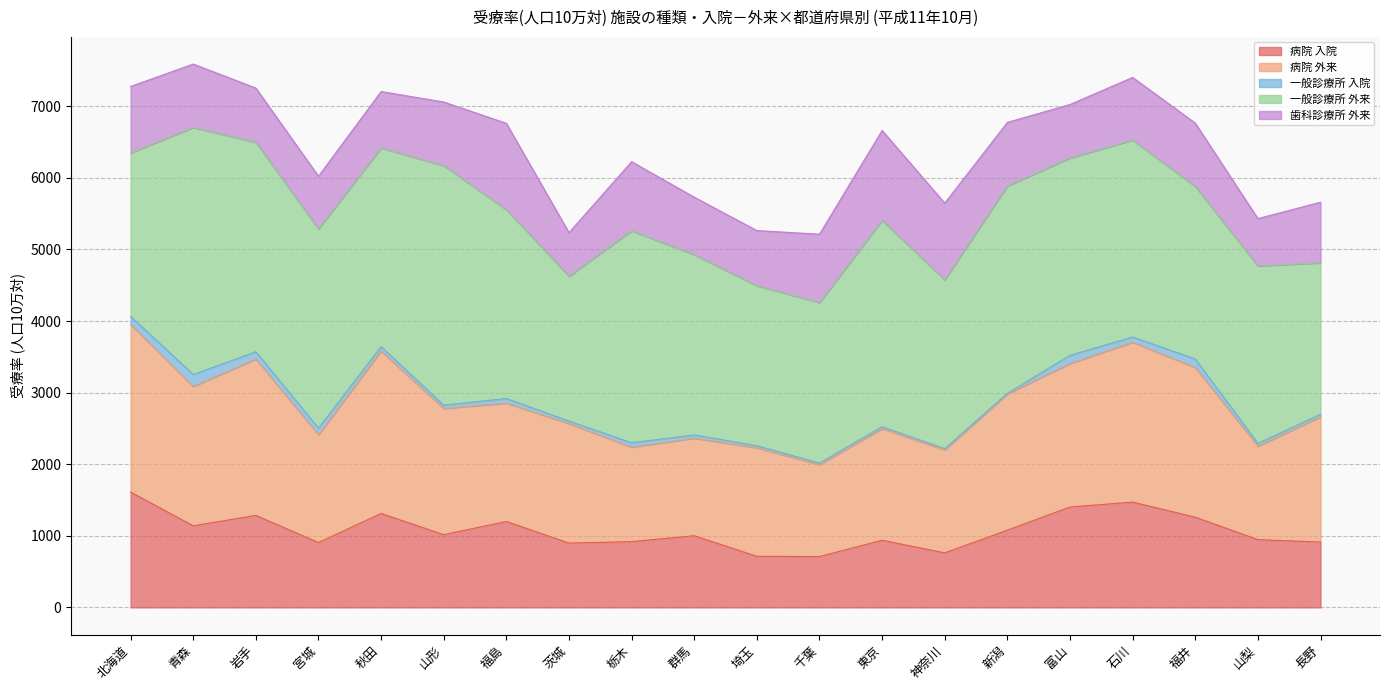

At 宮城, list the series in order from largest to smallest.

一般診療所 外来, 病院 外来, 病院 入院, 歯科診療所 外来, 一般診療所 入院